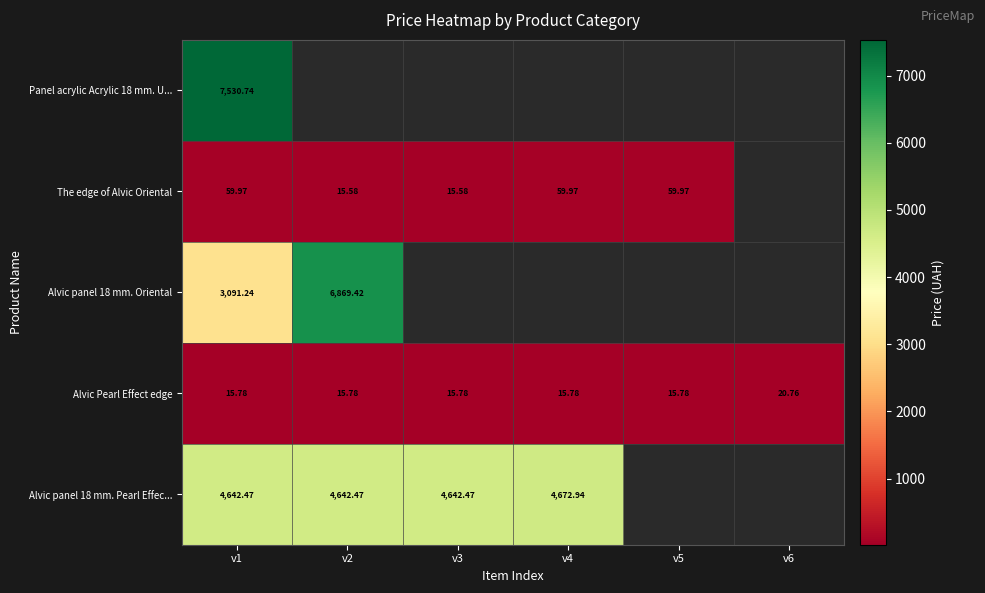

Is the value of Alvic panel 18 mm. Pearl Effec... at v2 greater than the value of The edge of Alvic Oriental at v4?

Yes